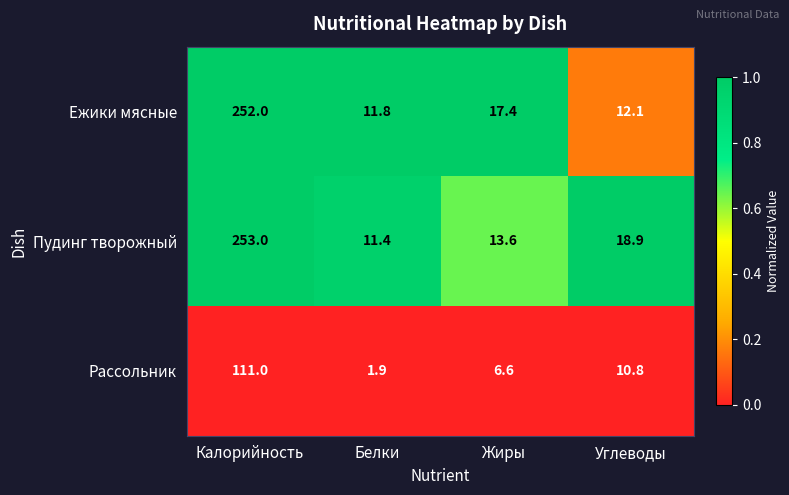

Which label corresponds to the smallest value in the chart?

Белки